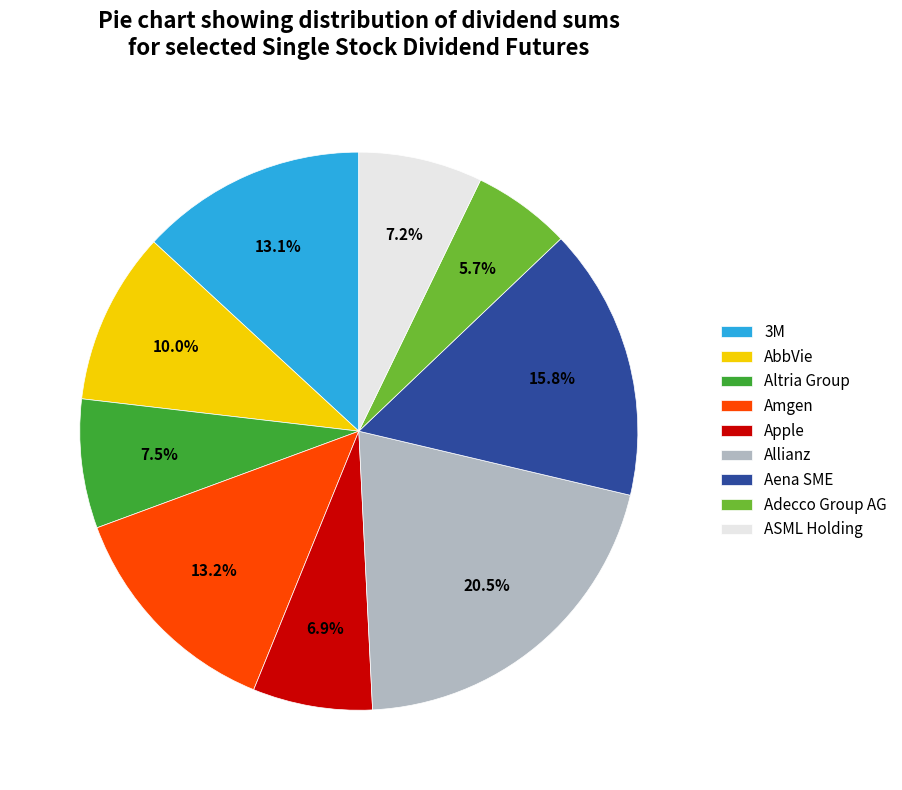

How many segments does this pie chart have?

9